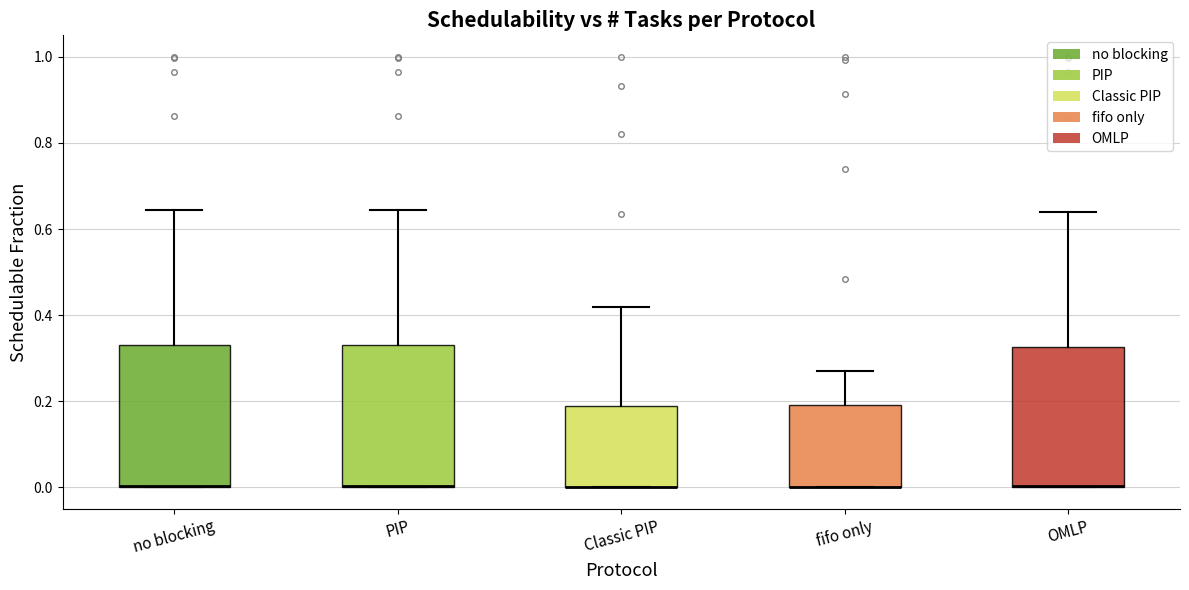

Where is the upper edge of the box for OMLP on the y-axis? The values are not printed on the chart, so give them approximately, as read against the axis.

0.32